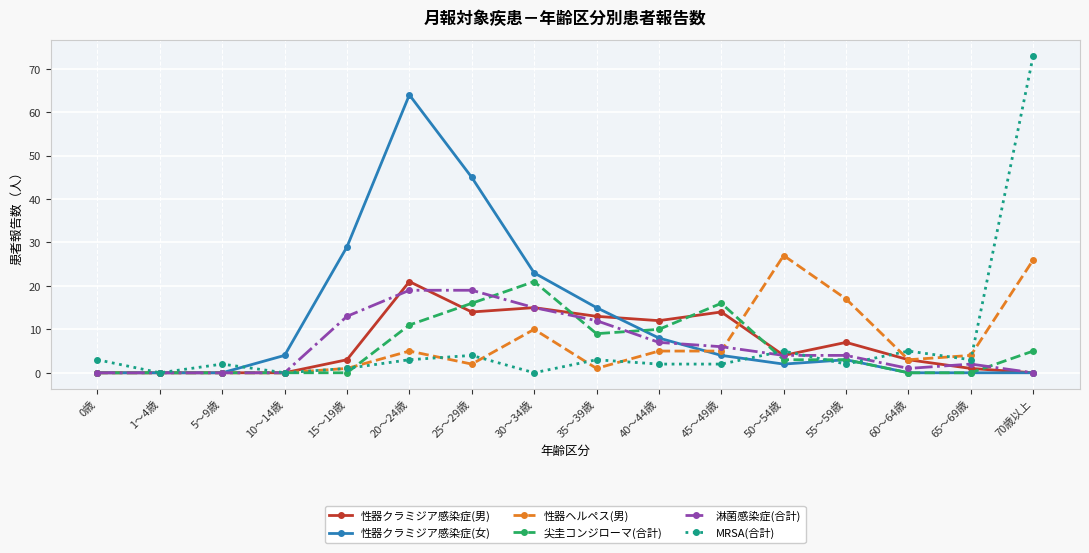

What is the approximate value of 尖圭コンジローマ(合計) at 35～39歳, to the nearest 5?

10